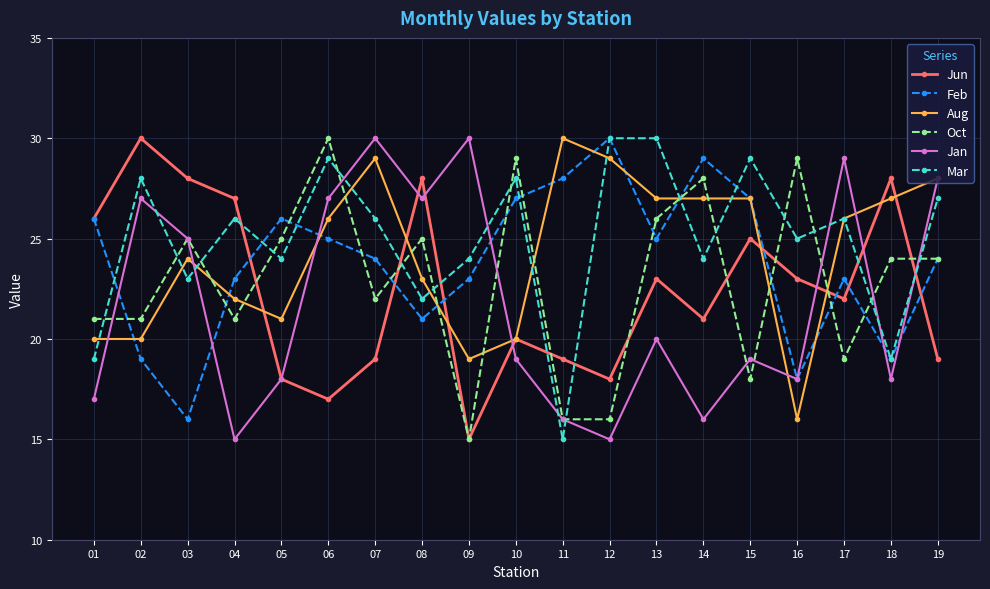

Reading left to right, list all the values displayed in this chart.

Jun: 01=26	02=30	03=28	04=27	05=18	06=17	07=19	08=28	09=15	10=20	11=19	12=18	13=23	14=21	15=25	16=23	17=22	18=28	19=19
Feb: 01=26	02=19	03=16	04=23	05=26	06=25	07=24	08=21	09=23	10=27	11=28	12=30	13=25	14=29	15=27	16=18	17=23	18=19	19=24
Aug: 01=20	02=20	03=24	04=22	05=21	06=26	07=29	08=23	09=19	10=20	11=30	12=29	13=27	14=27	15=27	16=16	17=26	18=27	19=28
Oct: 01=21	02=21	03=25	04=21	05=25	06=30	07=22	08=25	09=15	10=29	11=16	12=16	13=26	14=28	15=18	16=29	17=19	18=24	19=24
Jan: 01=17	02=27	03=25	04=15	05=18	06=27	07=30	08=27	09=30	10=19	11=16	12=15	13=20	14=16	15=19	16=18	17=29	18=18	19=28
Mar: 01=19	02=28	03=23	04=26	05=24	06=29	07=26	08=22	09=24	10=28	11=15	12=30	13=30	14=24	15=29	16=25	17=26	18=19	19=27